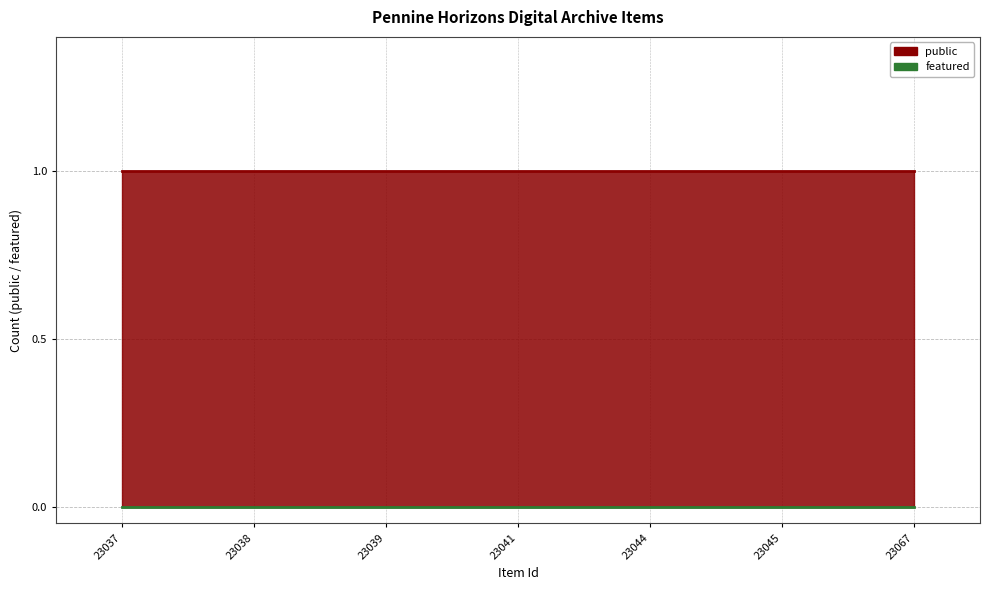

How many lines are shown in the chart?

2